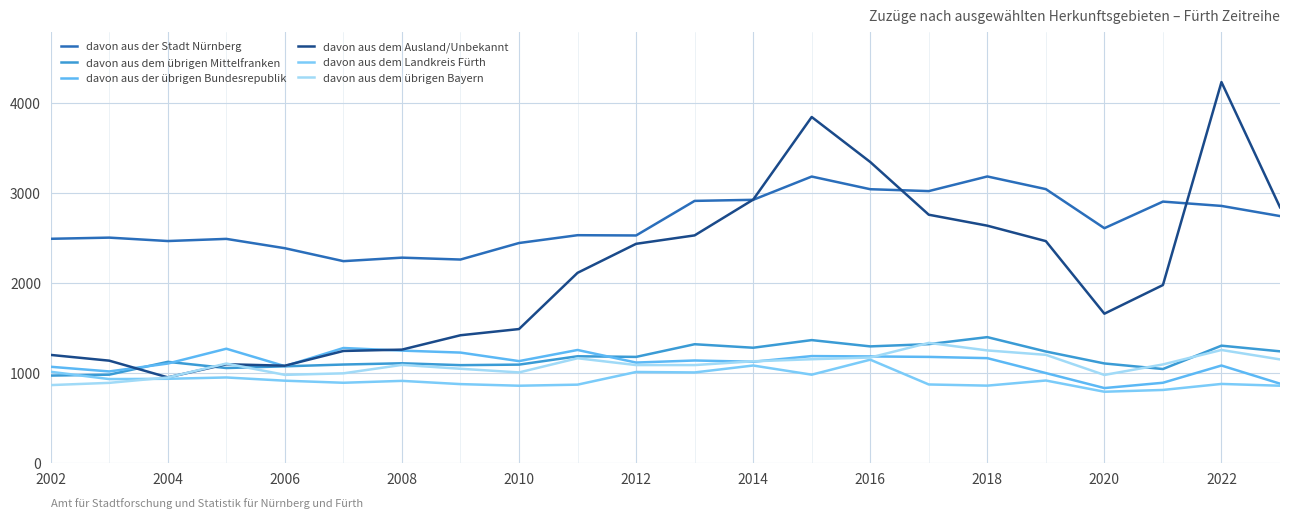

How many lines are shown in the chart?

6